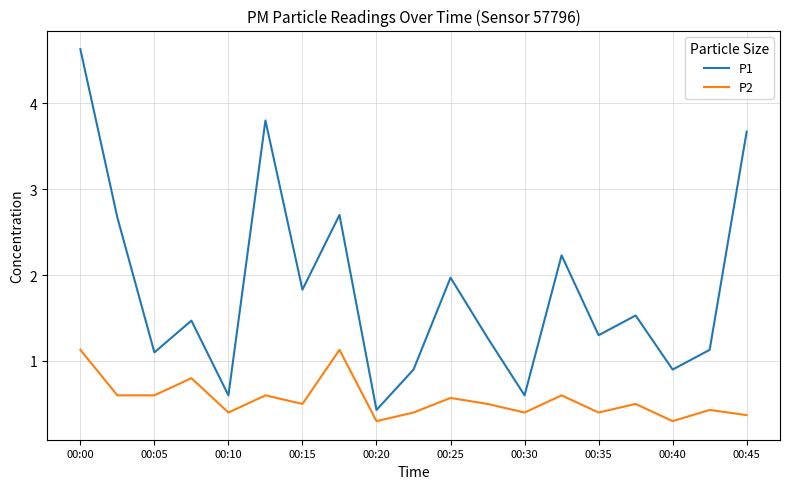

What are all the series names shown in the legend?

P1, P2